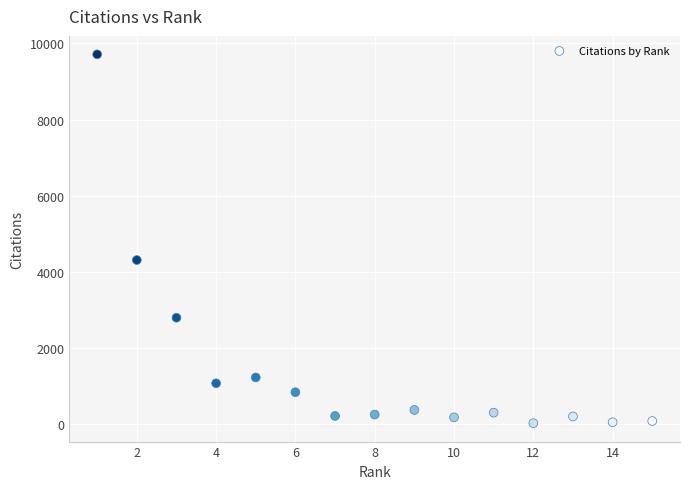

What Y value in the scatter plot is closest to 4870?

4311